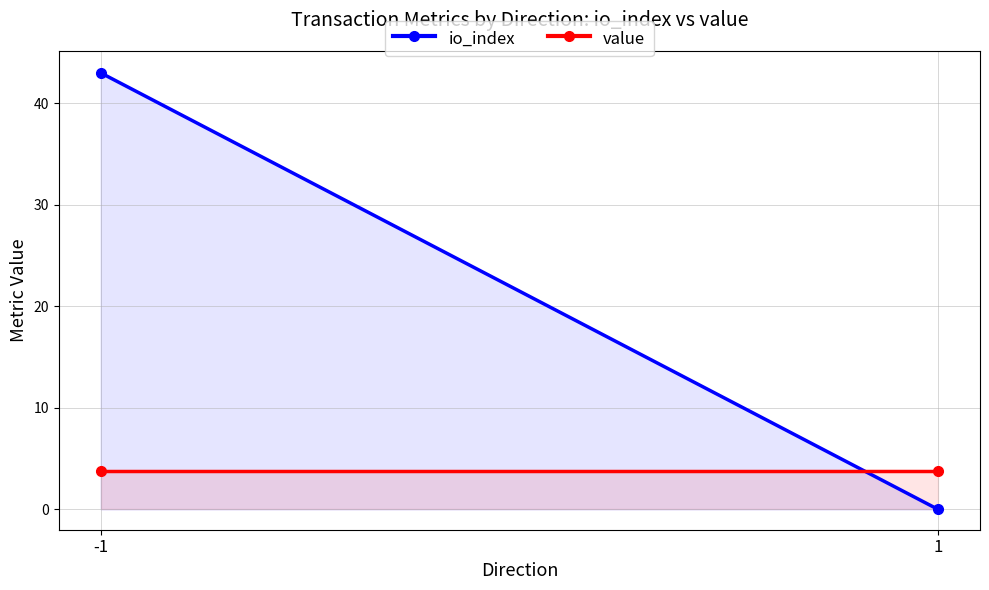

What is the sum of the io_index values at 1 and -1?

43.0